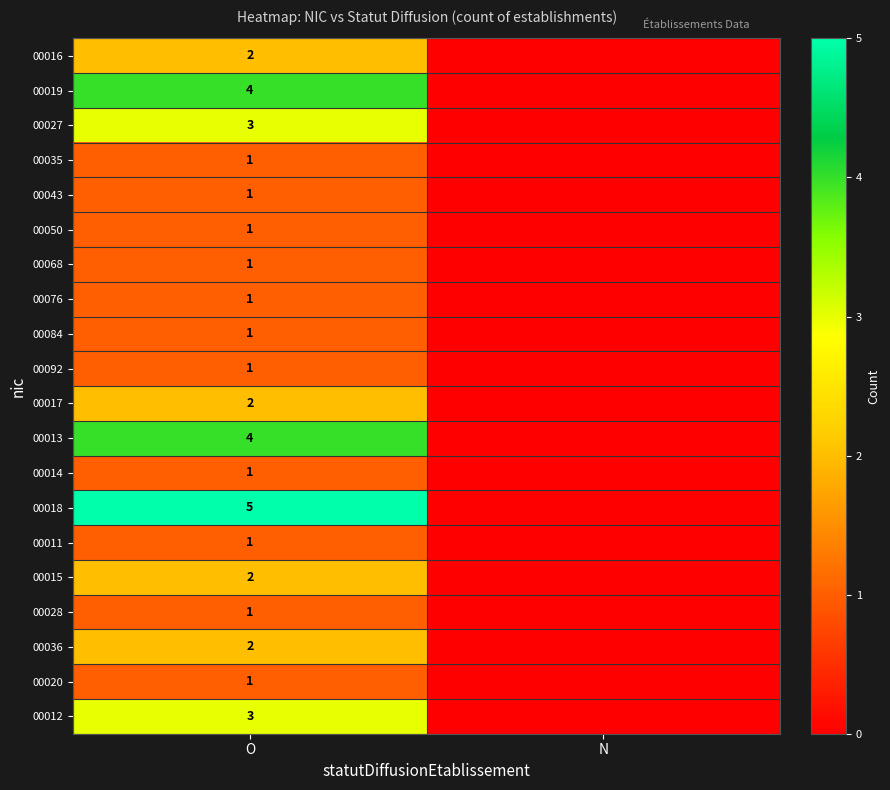

Is the value of 00076 at O greater than the value of 00017 at O?

No